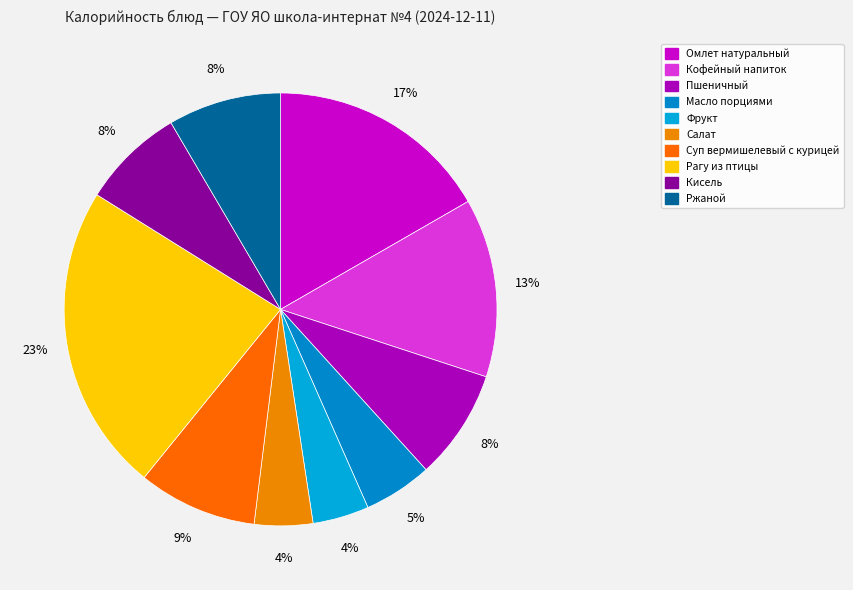

Which has a higher value, Фрукт or Омлет натуральный?

Омлет натуральный